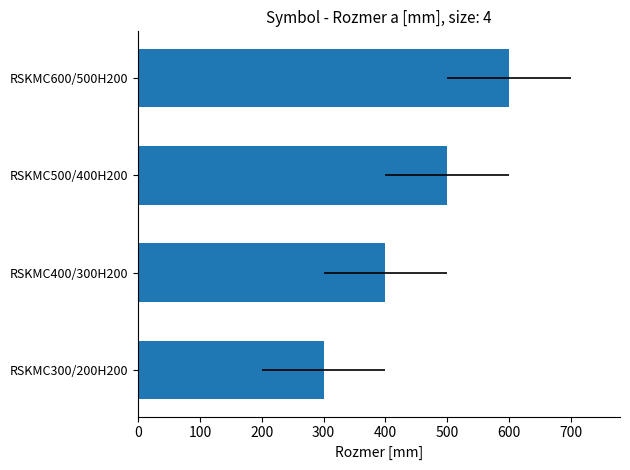

The value at RSKMC600/500H200 is 161. True or false?

False